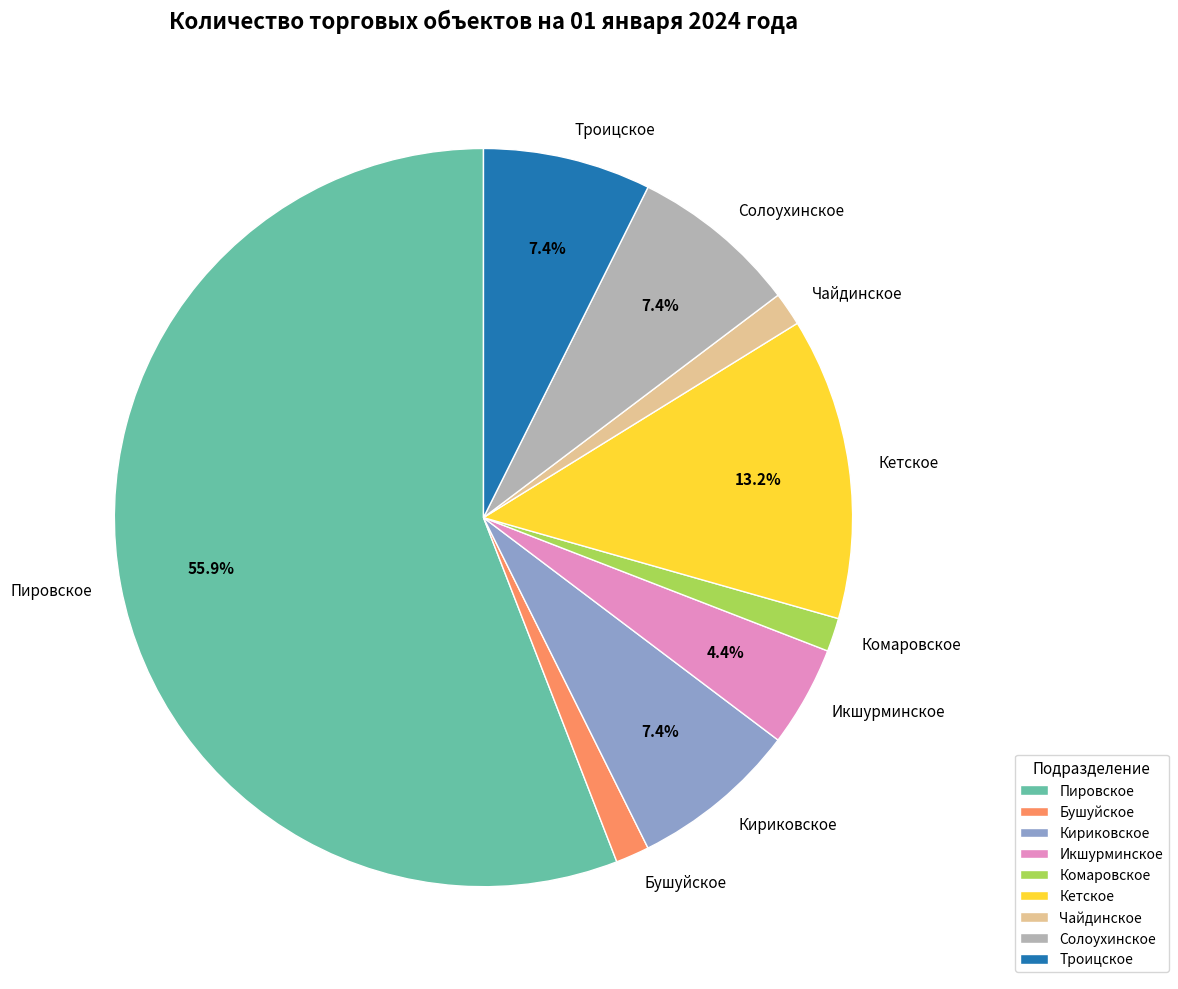

What percentage is the Бушуйское slice, to the nearest percent?

1%